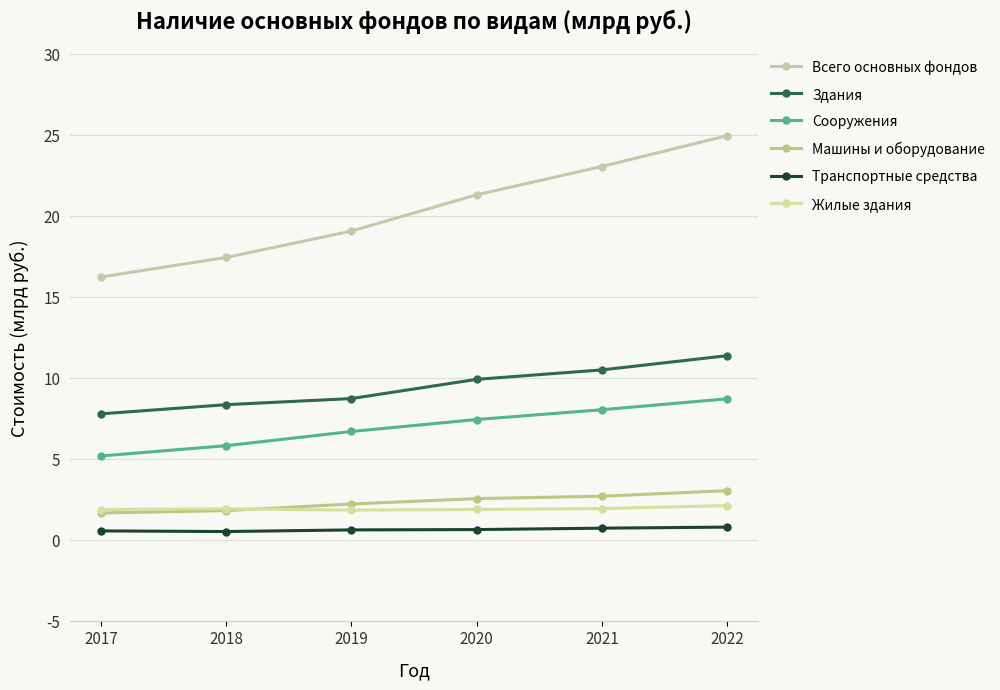

At which category is the sum across all series the highest?

2022